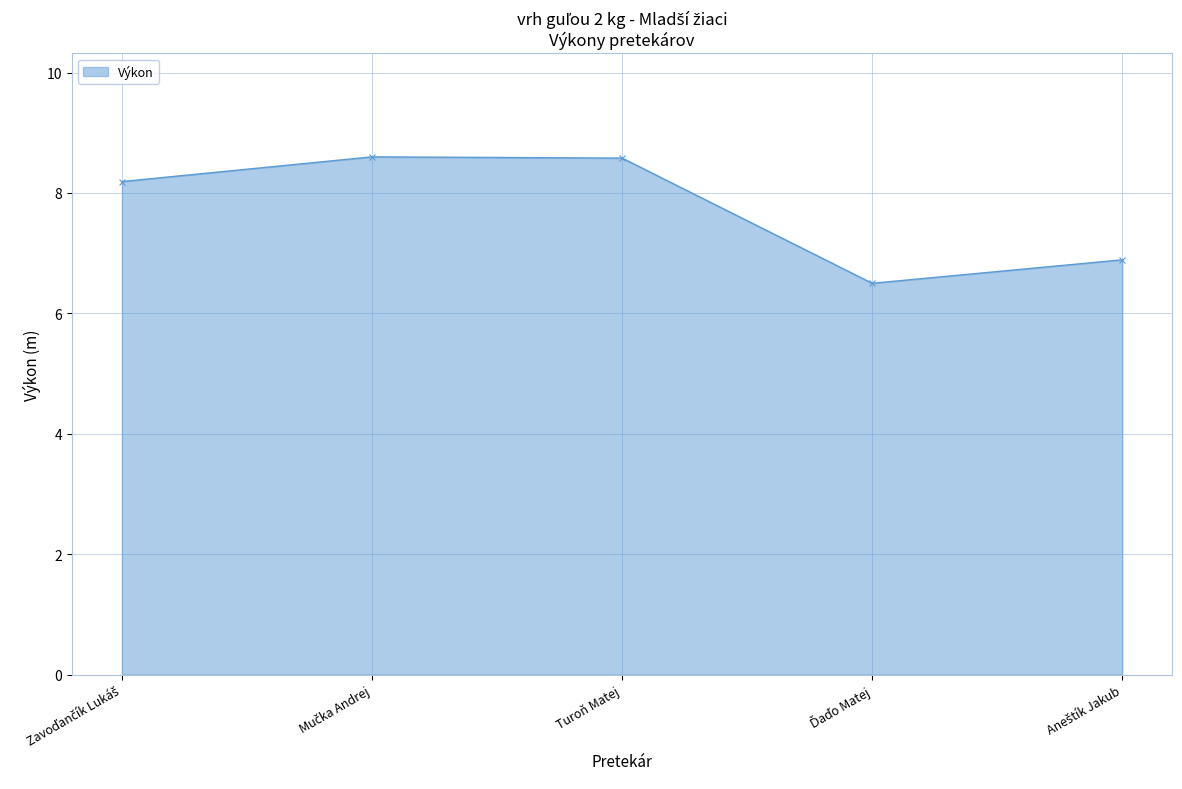

How many data points are less than 8?

2